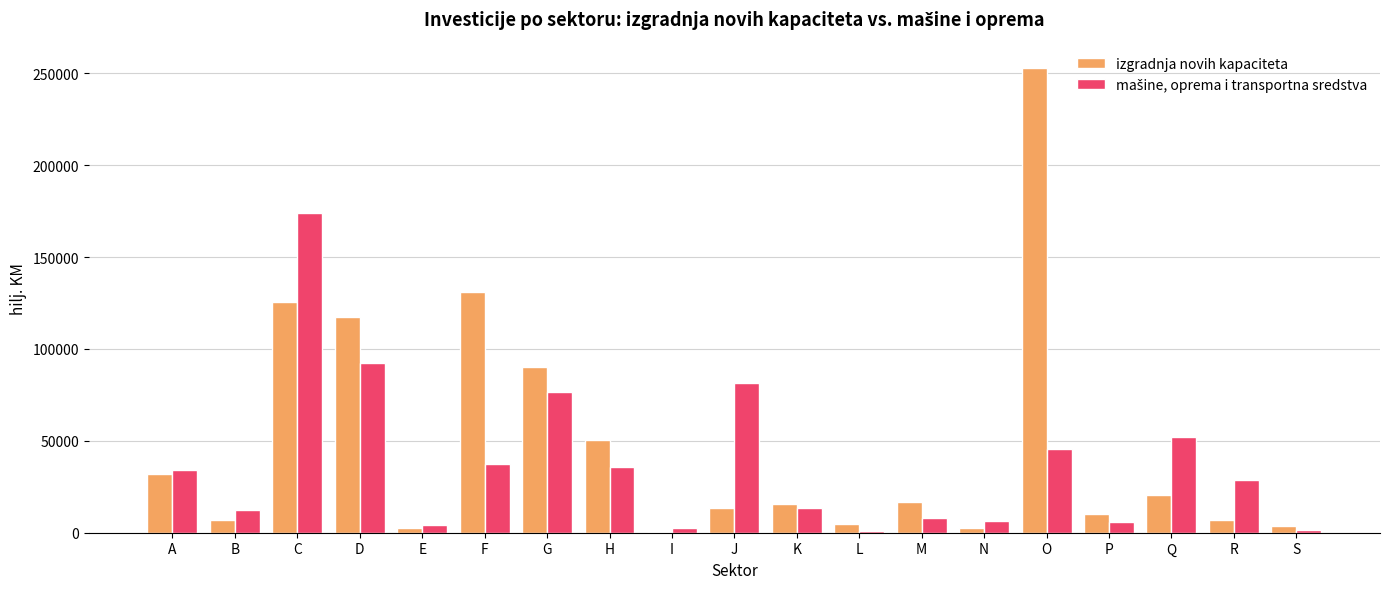

Which category has the highest value across all series?

O